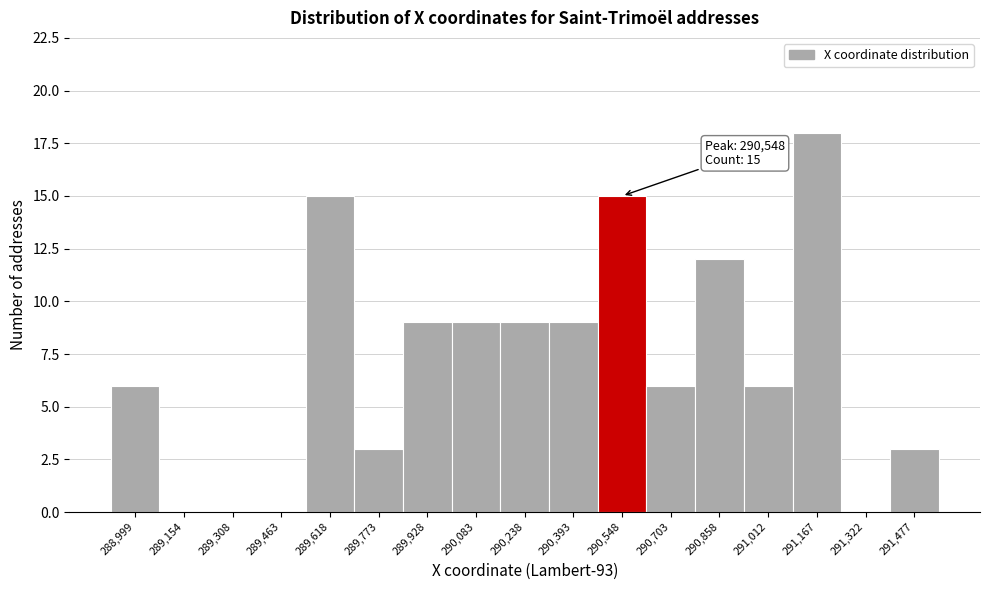

Which range on the x-axis has the tallest bar?

291100 to 291240